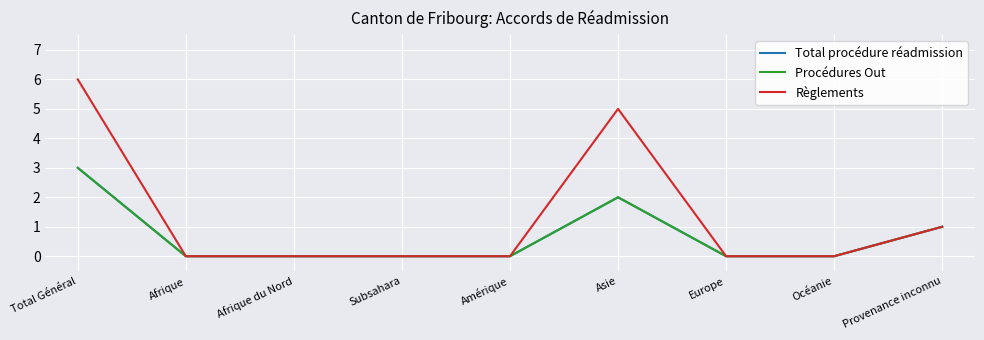

At which category does Règlements reach its first local peak?

Asie